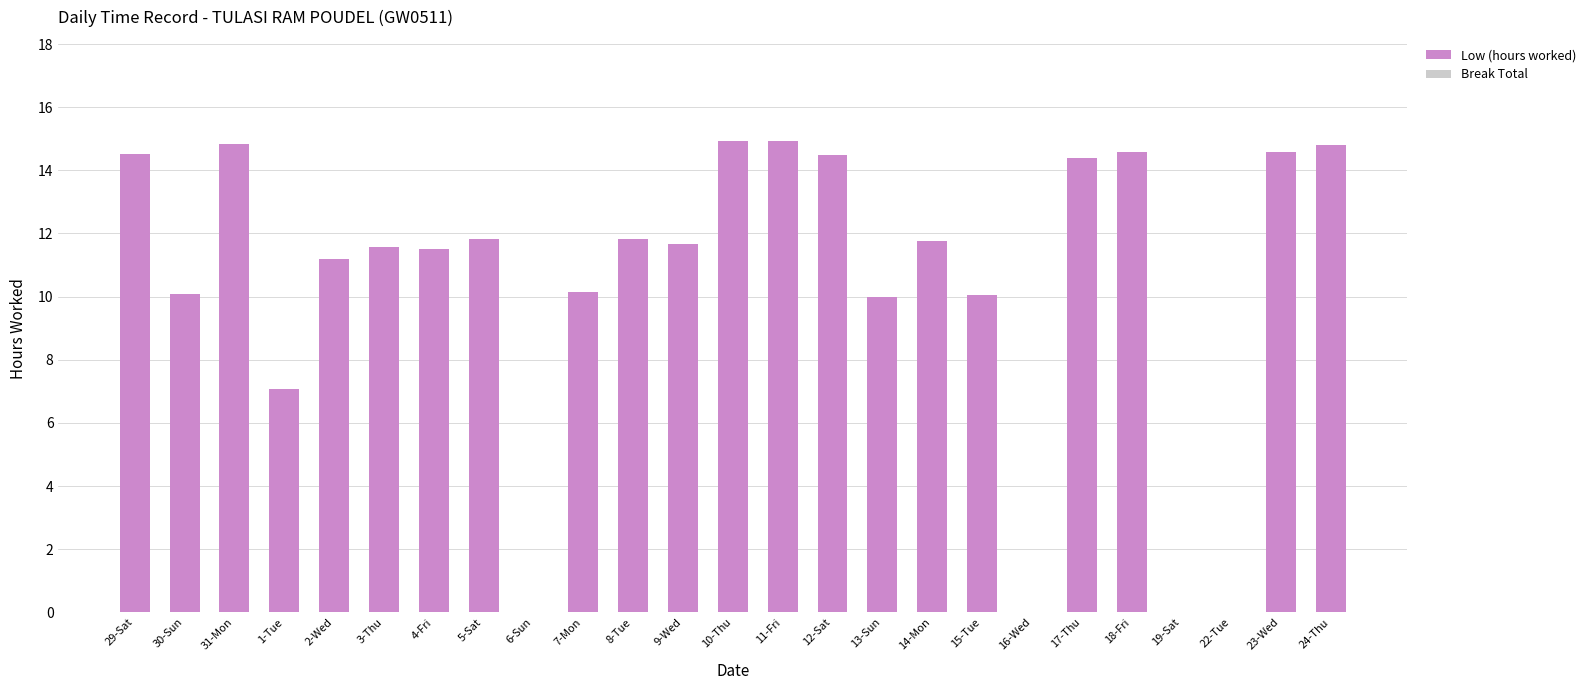

Does the chart contain stacked bars?

No